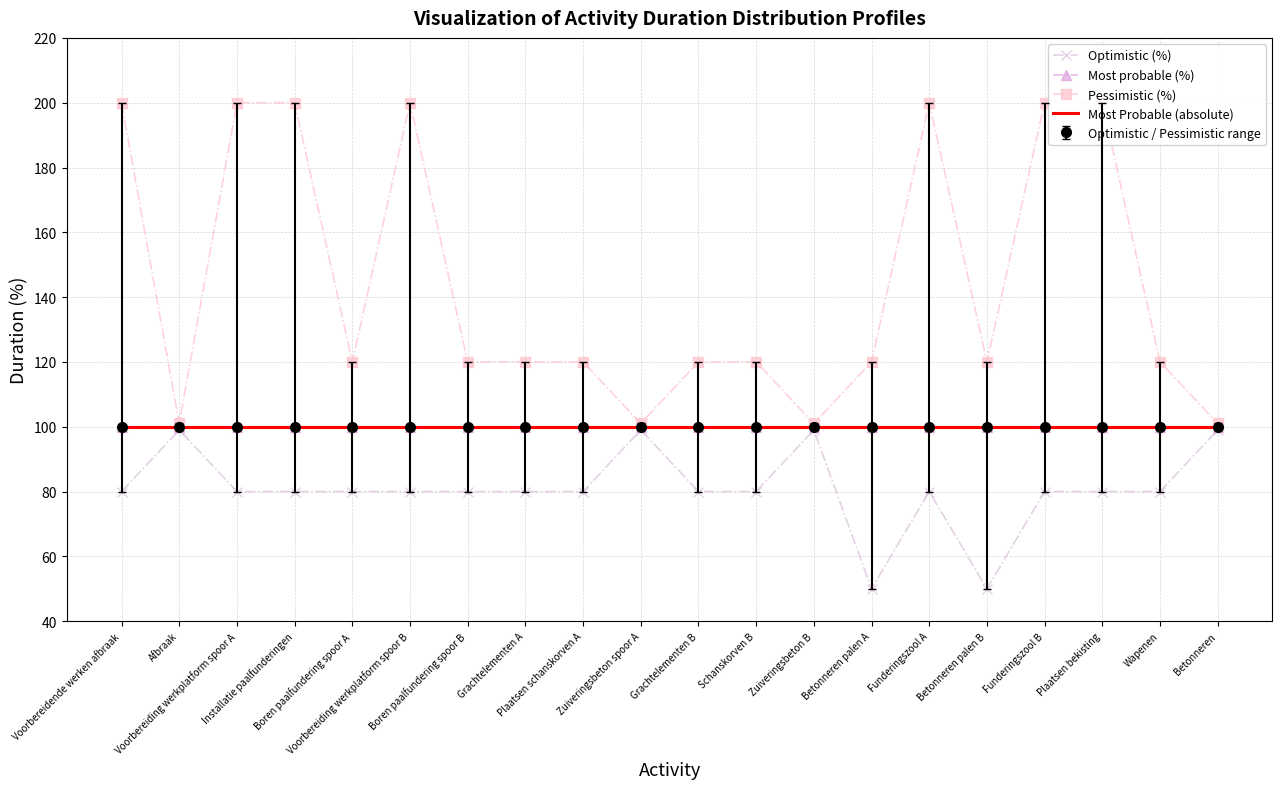

What is the spread (max minus min) of values at Grachtelementen B?

40